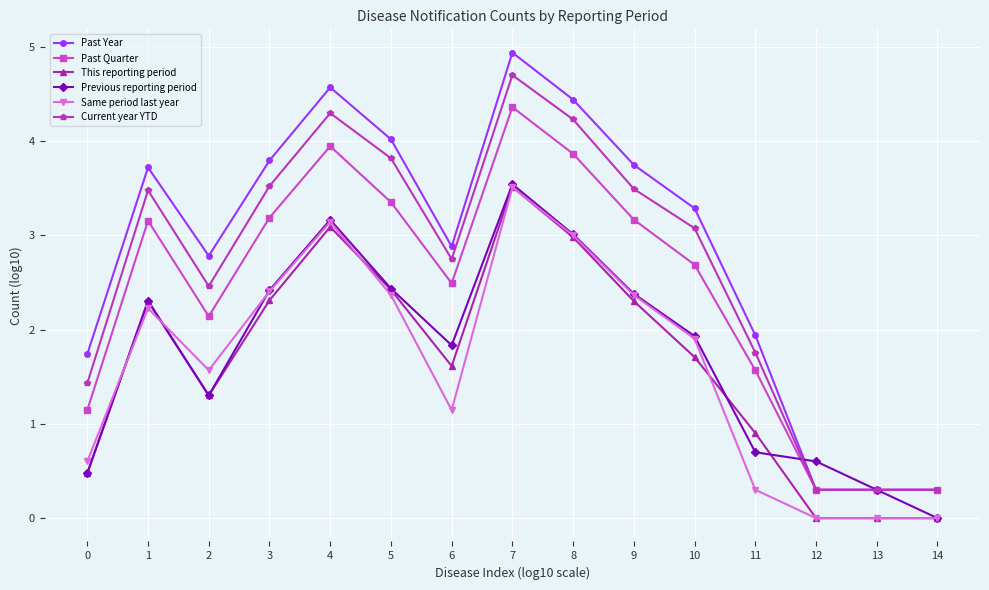

Which series has the largest range (max minus min)?

Past Year